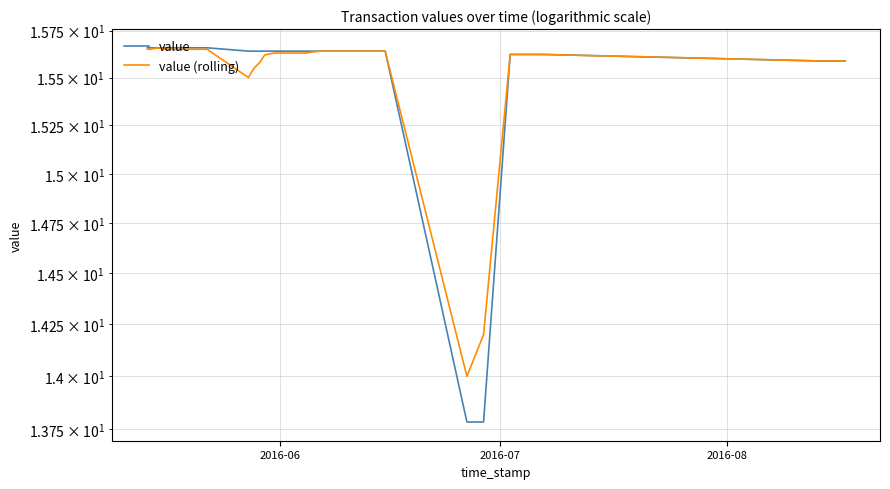

True or false: value has more than 2 points higher than both neighbors.

False